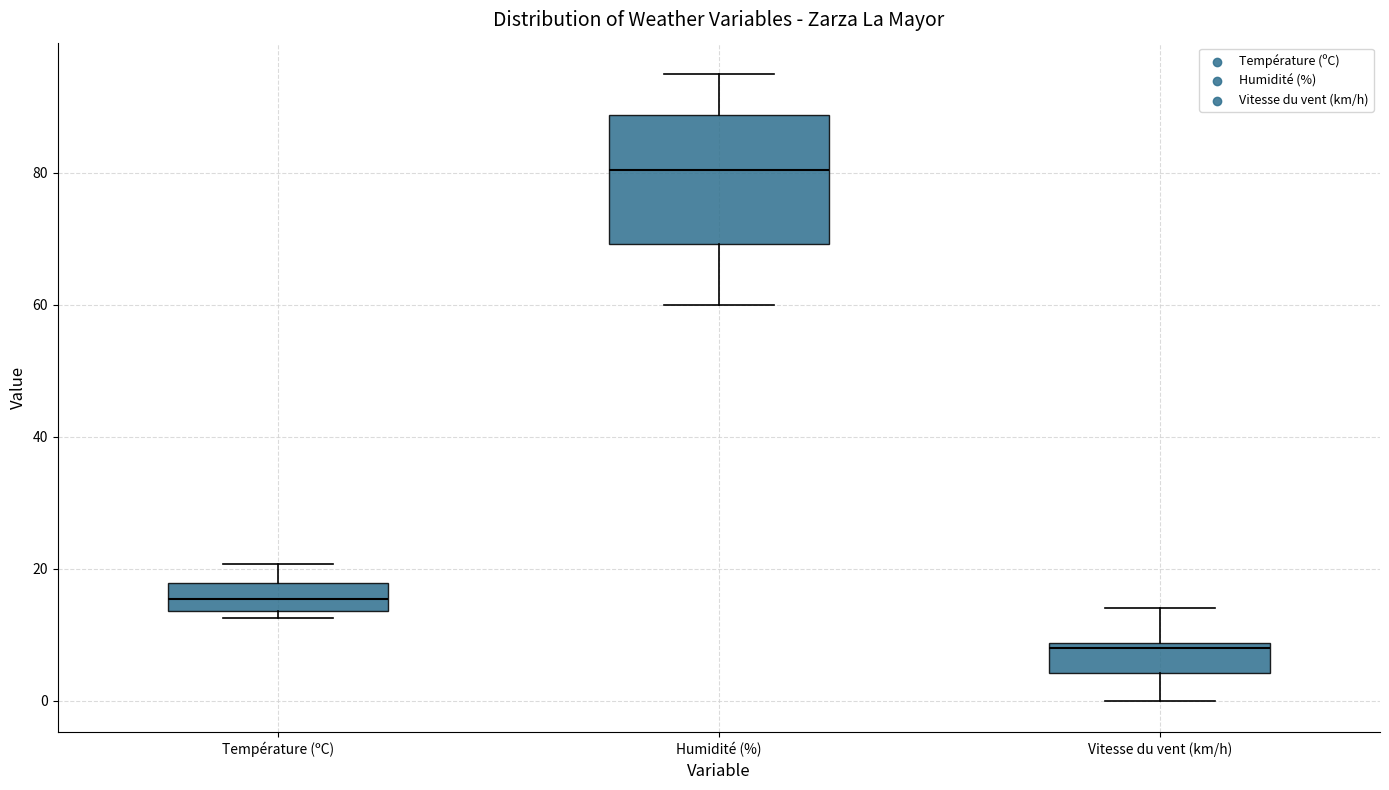

Which box's median line is the highest?

Humidité (%)